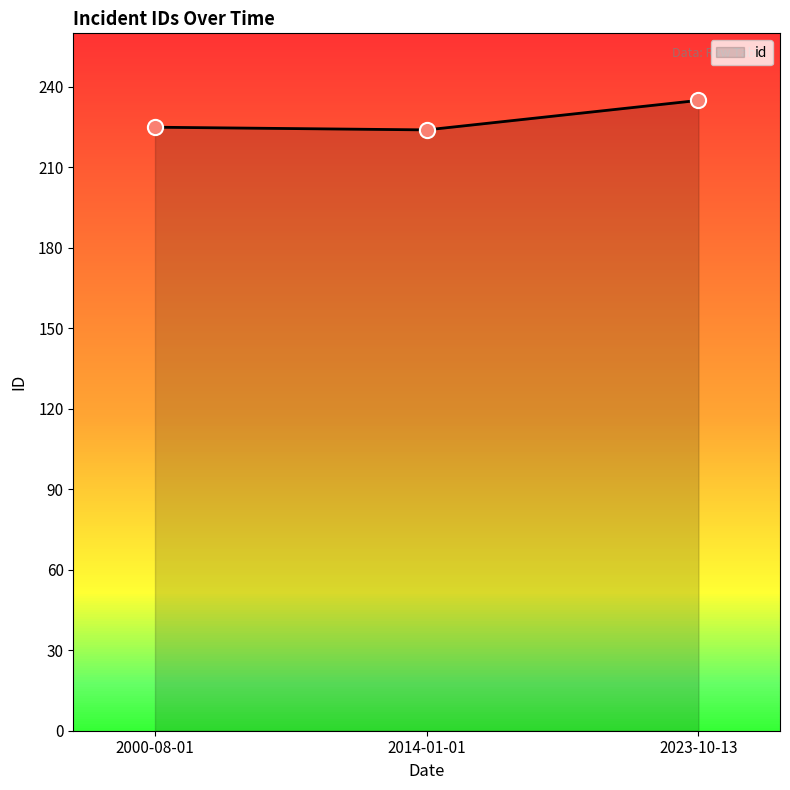

What is the change in value from 2000-08-01 to 2023-10-13?

+10